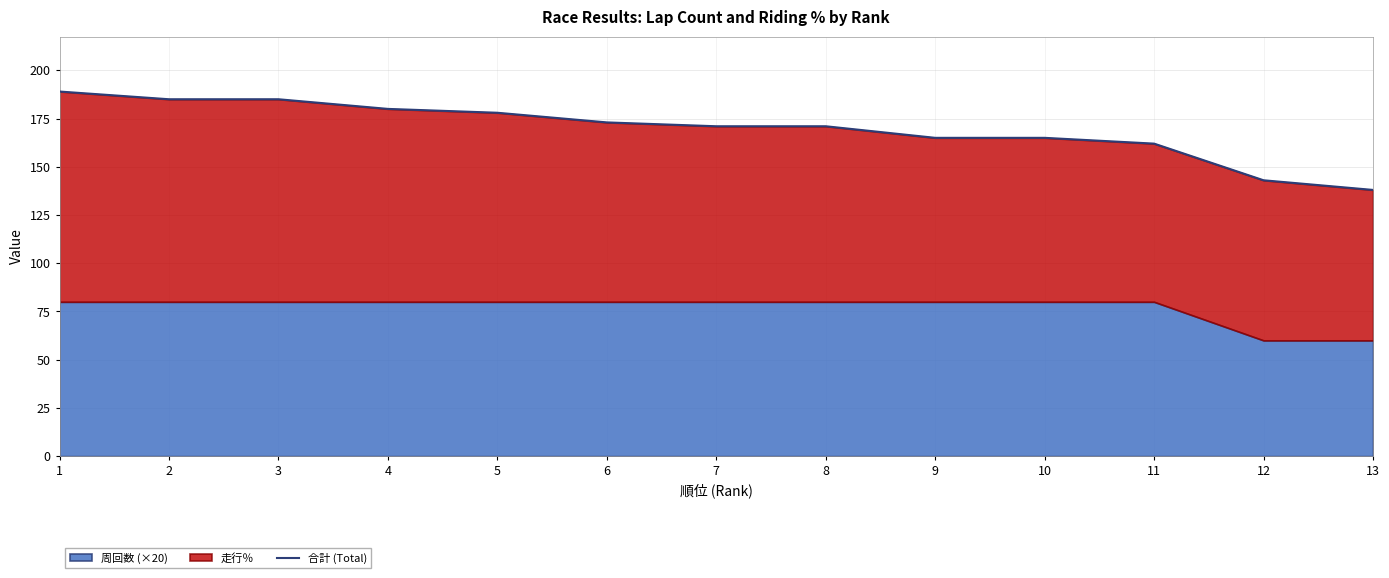

Which category has the lowest value across all series?

13